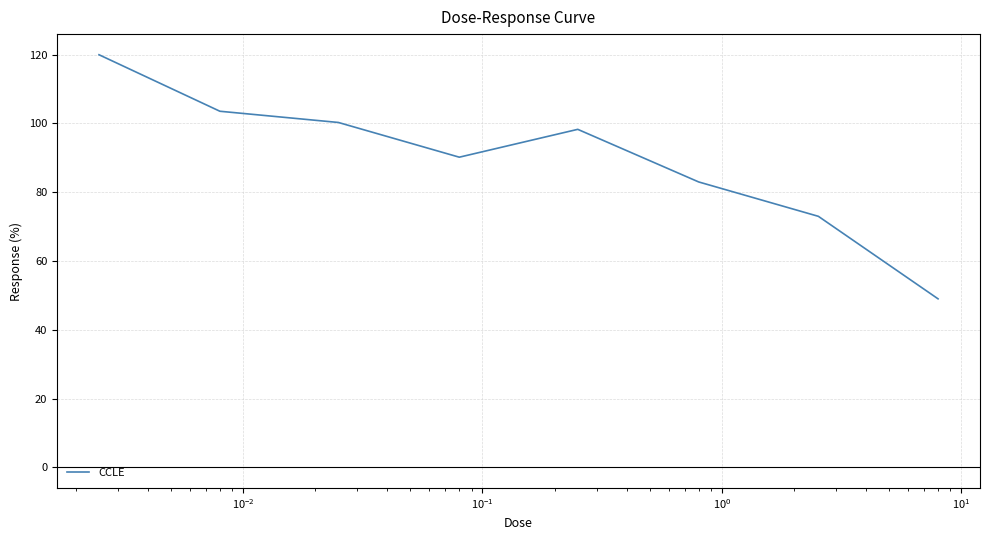

True or false: there are more than 2 points higher than both neighbors.

False